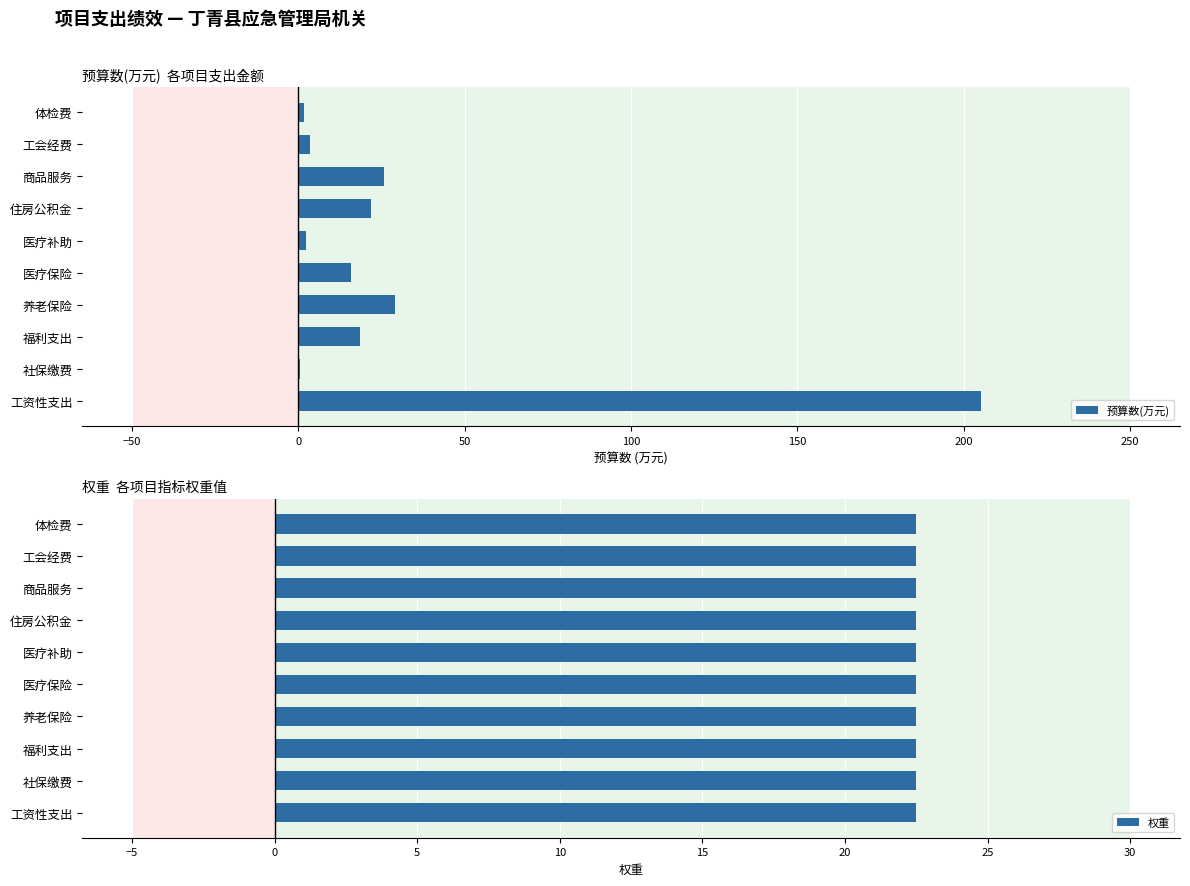

Count the number of data series in this chart.

2